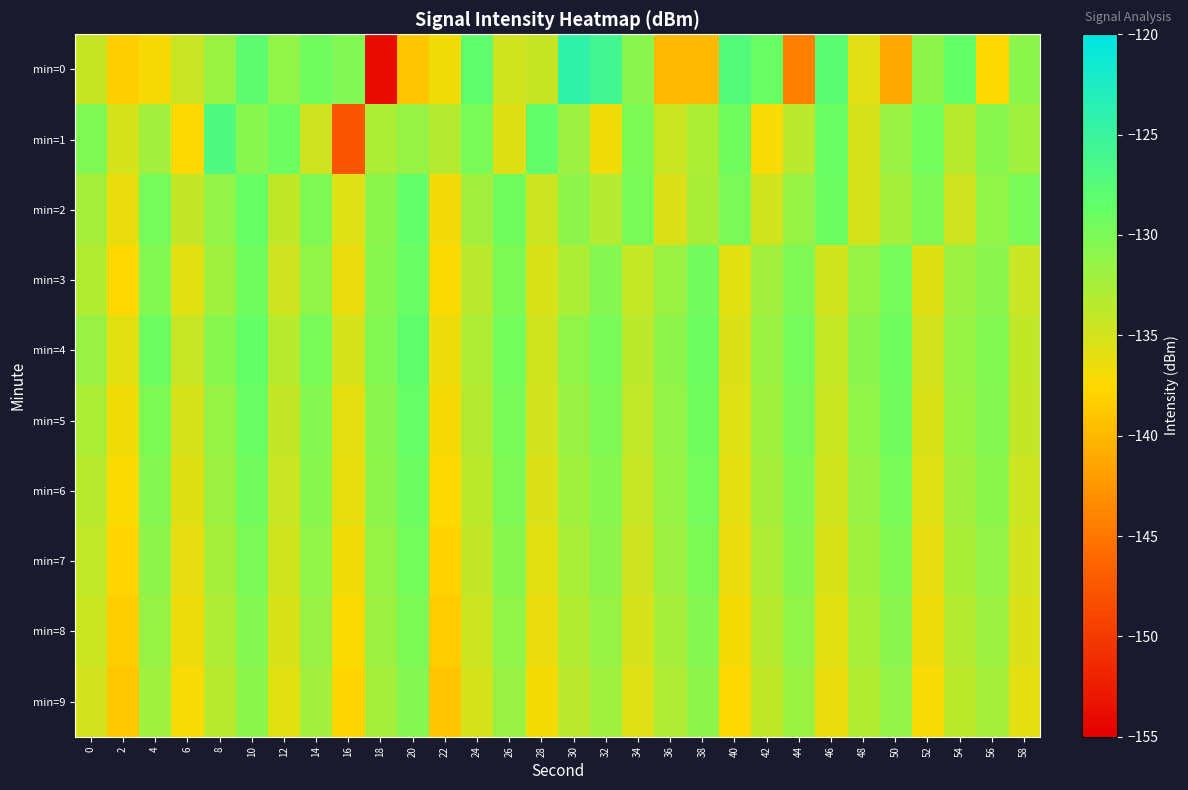

Rank the series at 48 from highest to lowest value.

min=4, min=5, min=3, min=6, min=7, min=8, min=9, min=2, min=1, min=0